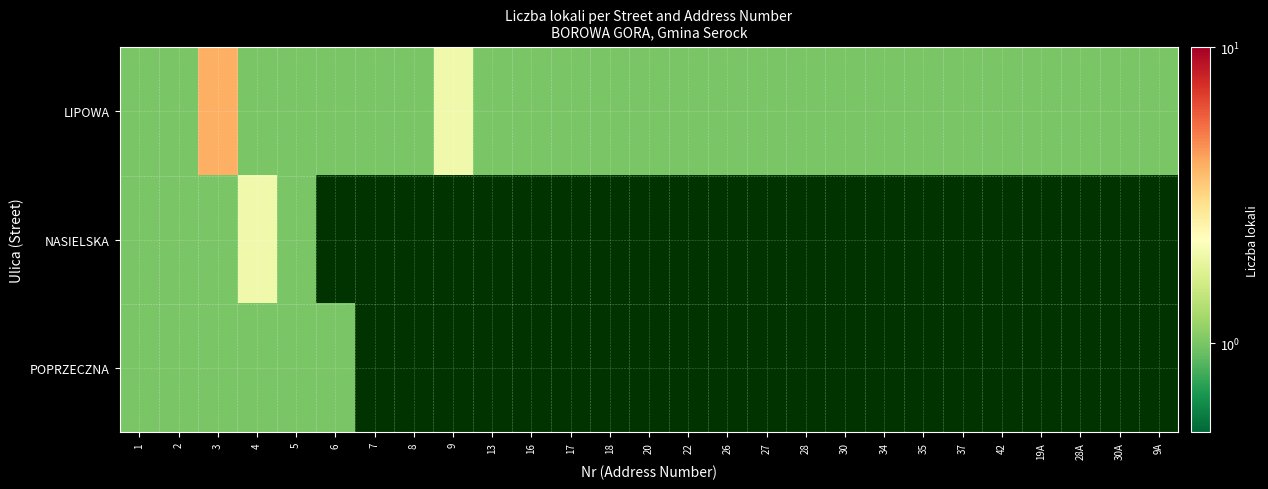

What is the difference between the maximum and second lowest values in the LIPOWA series?

3.0